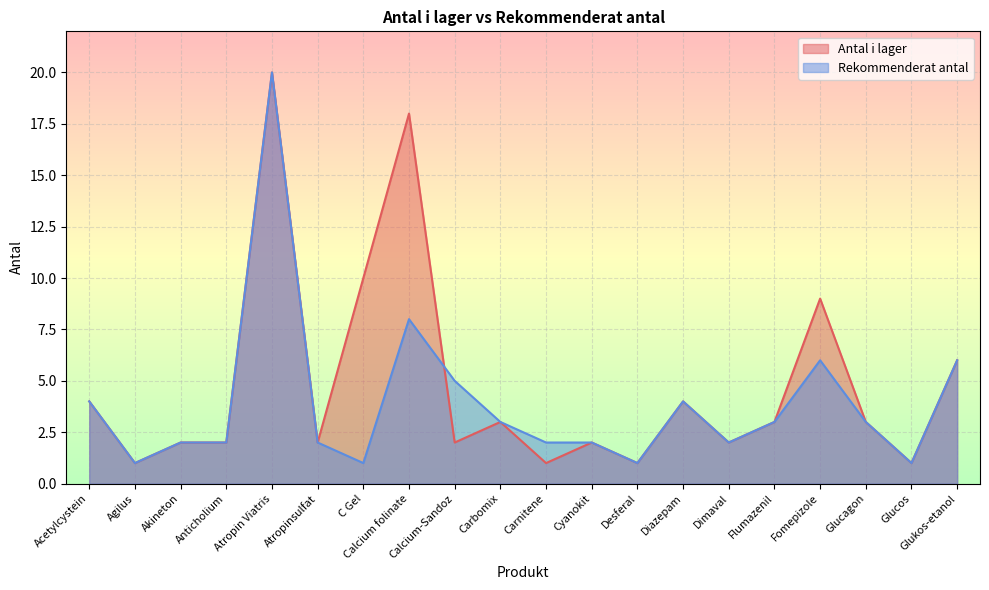

Count the number of data series in this chart.

2